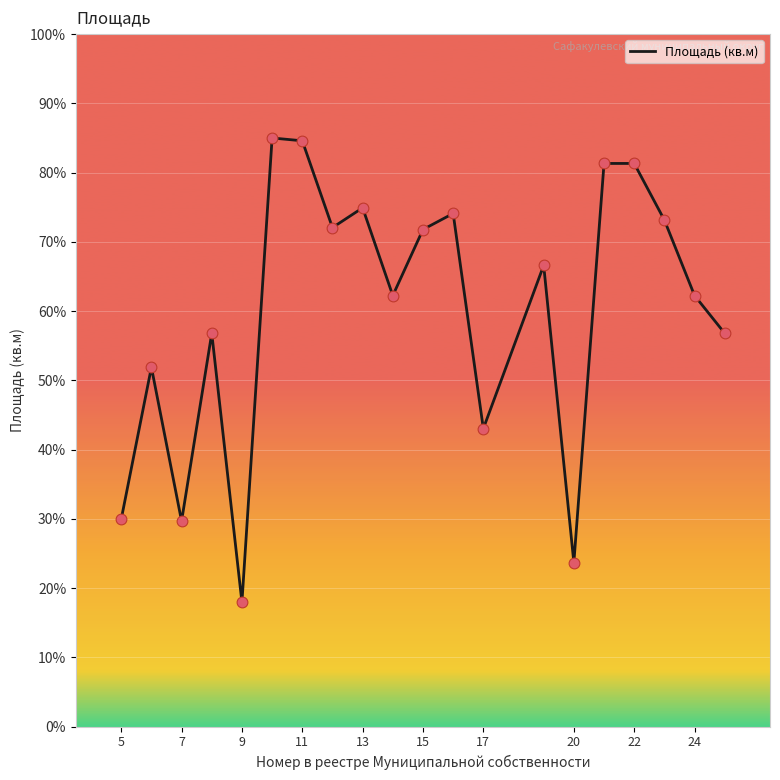

What is the maximum value shown in the chart?

85.0